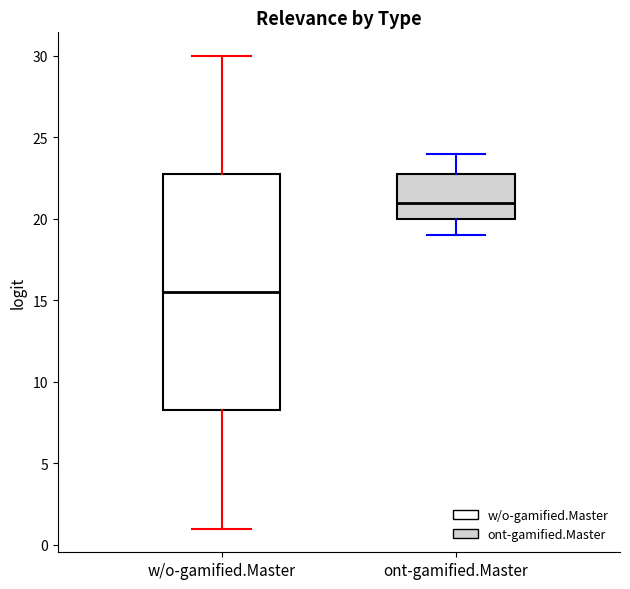

Reading left to right, read every box against the y-axis: the position of its median line, the range the box covers, and the ends of its whiskers. The values are not printed on the chart, so give them approximately, as read against the axis.

w/o-gamified.Master: median 15.5, box 8.5 to 23.0, whiskers 1.0 to 30.0
ont-gamified.Master: median 21.0, box 20.0 to 23.0, whiskers 19.0 to 24.0